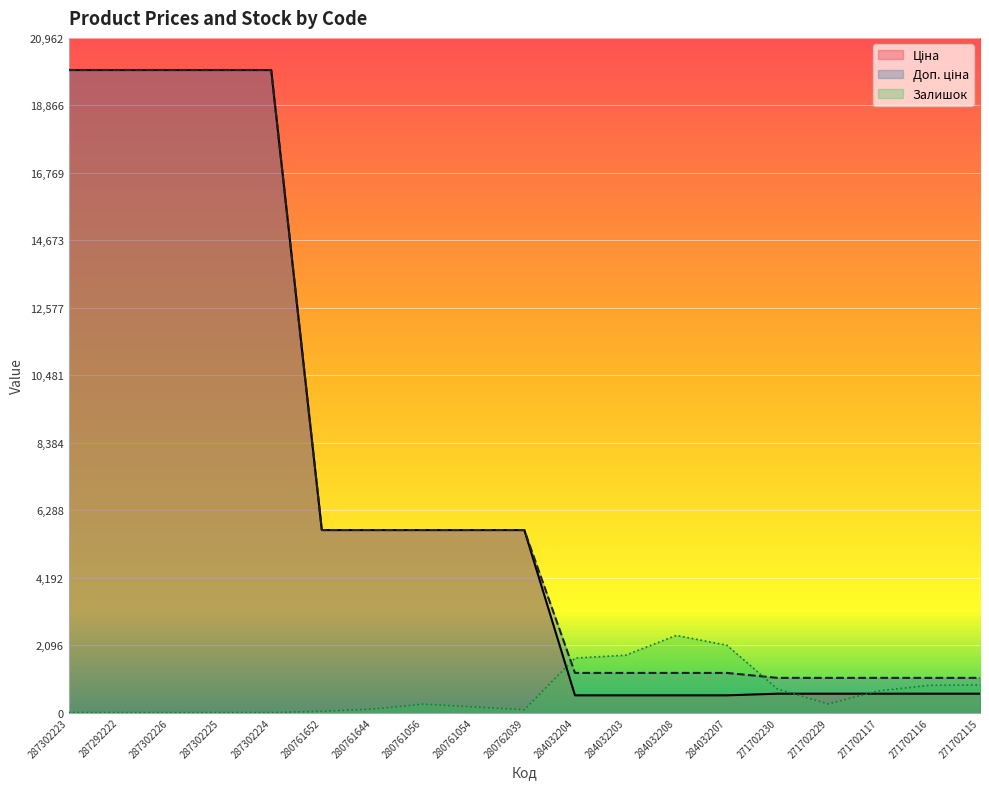

What position from the right is 287302226?

17